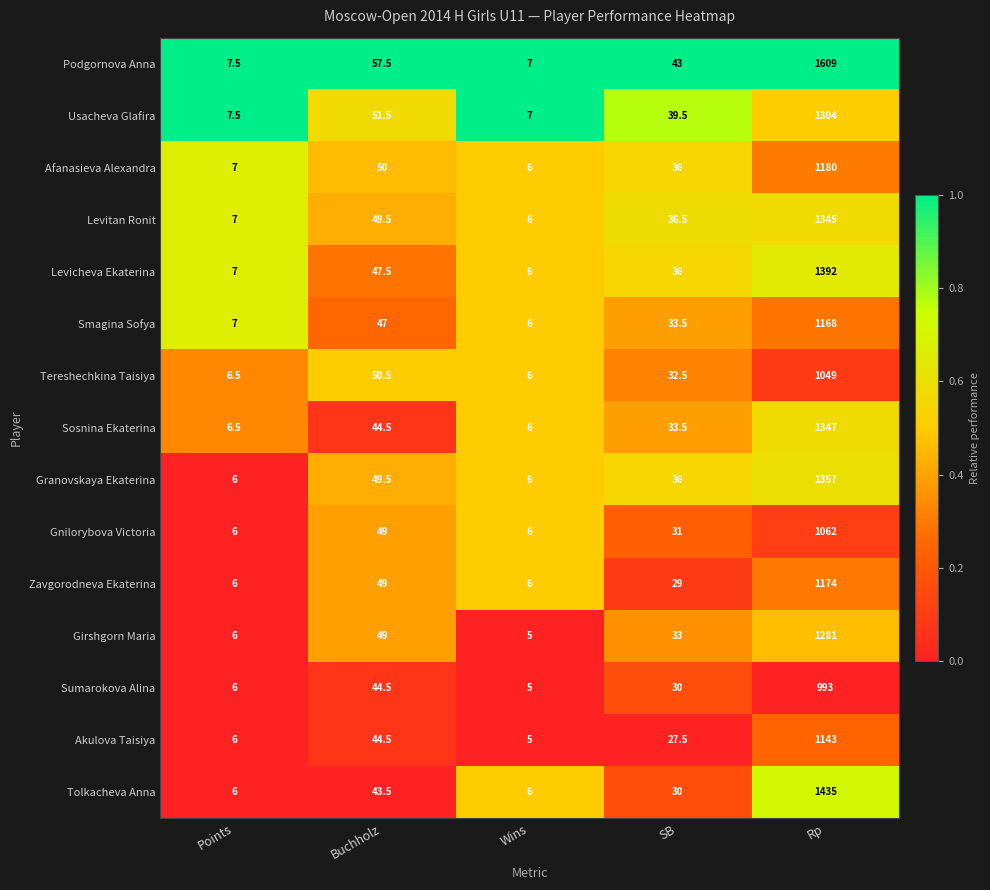

Between Wins and Rp, which series saw the biggest shift?

Podgornova Anna